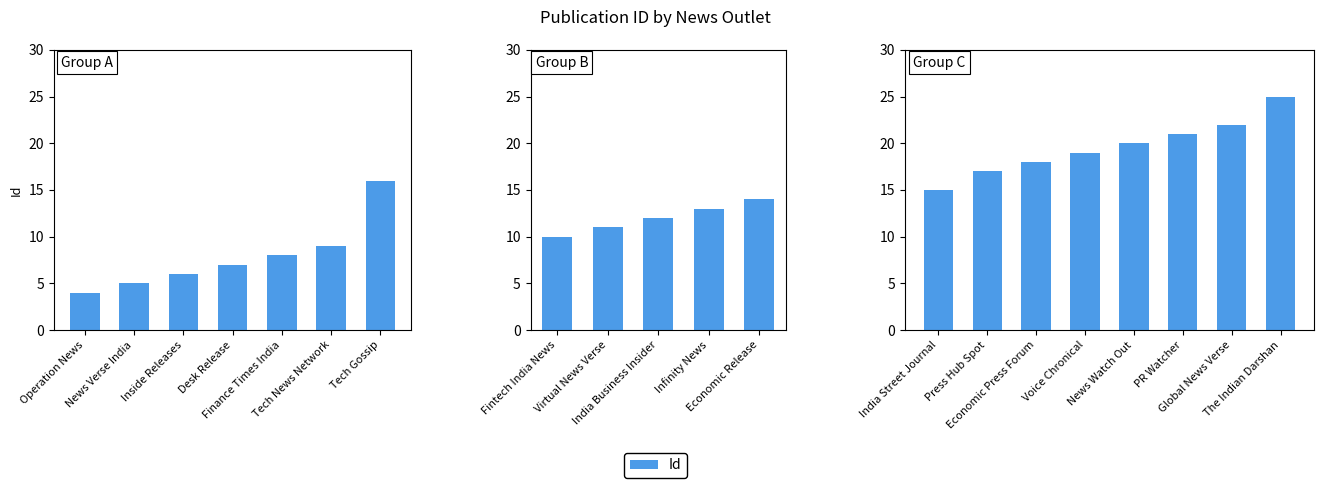

At which category does the chart reach its minimum across all series?

India Street Journal